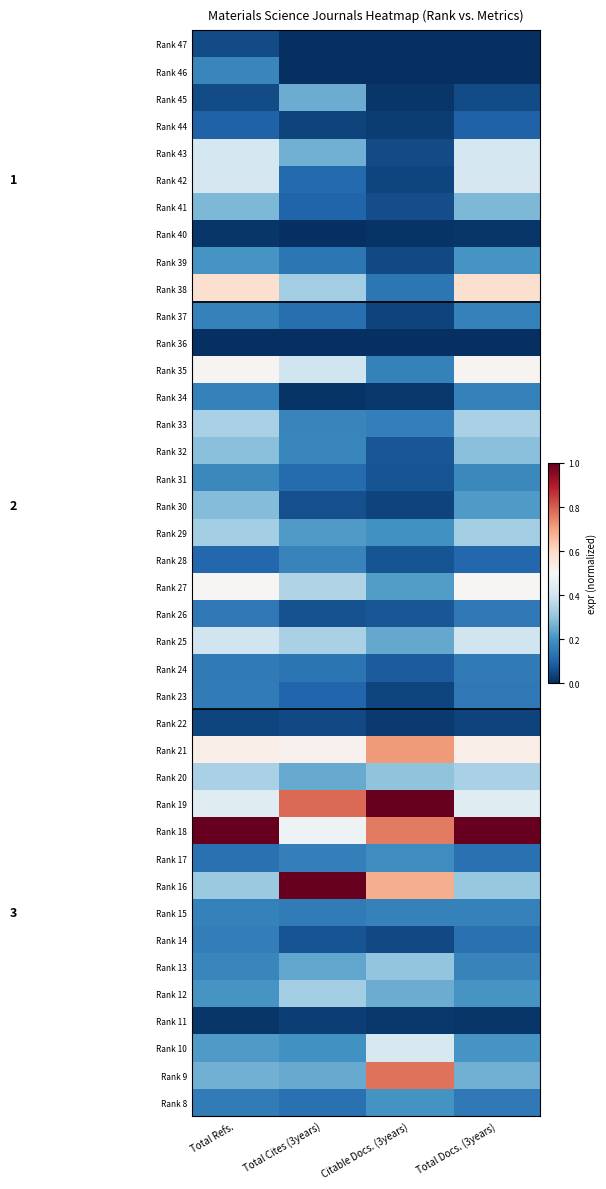

At how many categories does at least one series exceed 0?

4